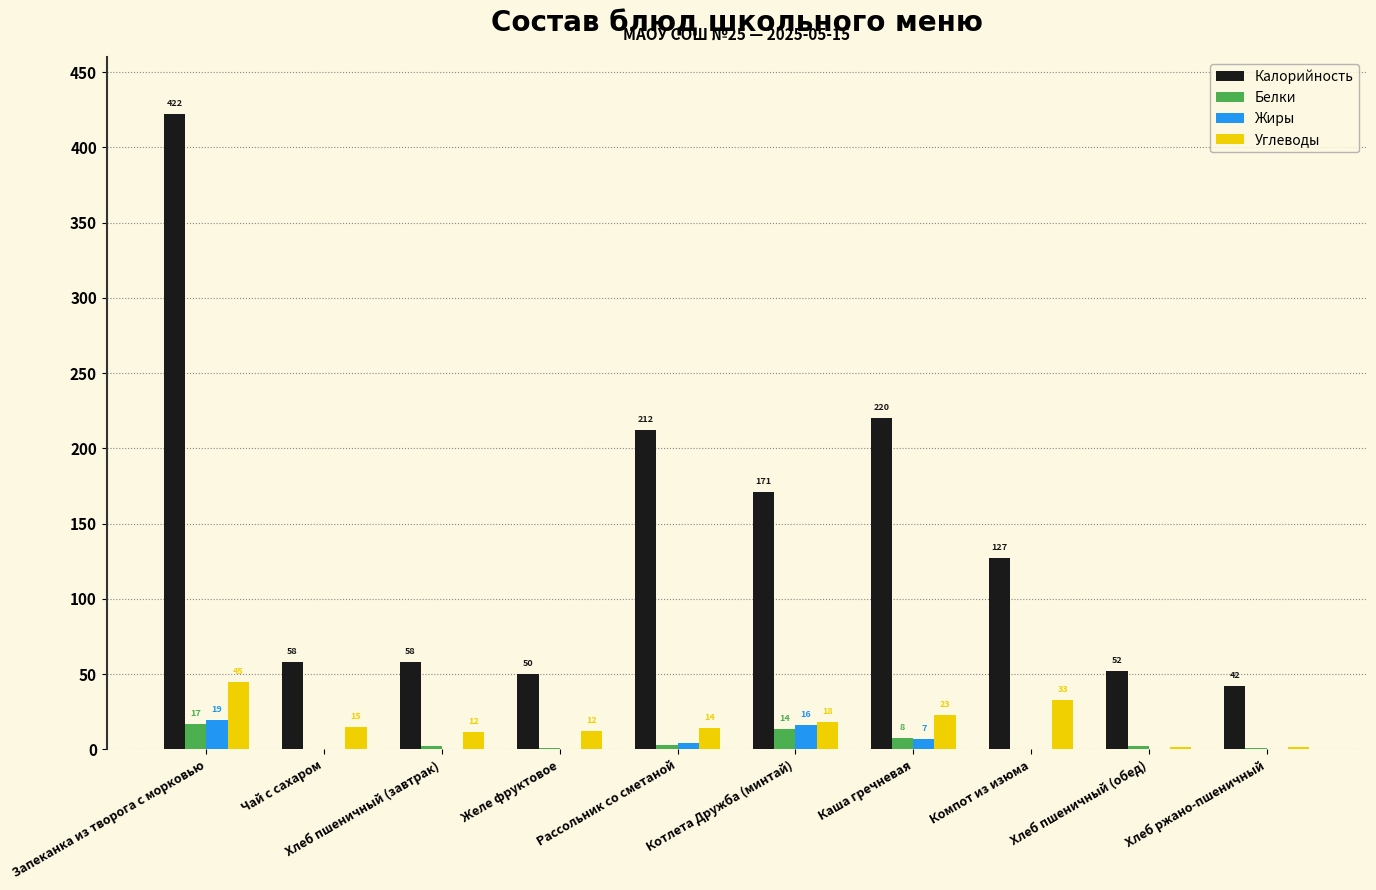

What is the maximum value for Углеводы?

44.9